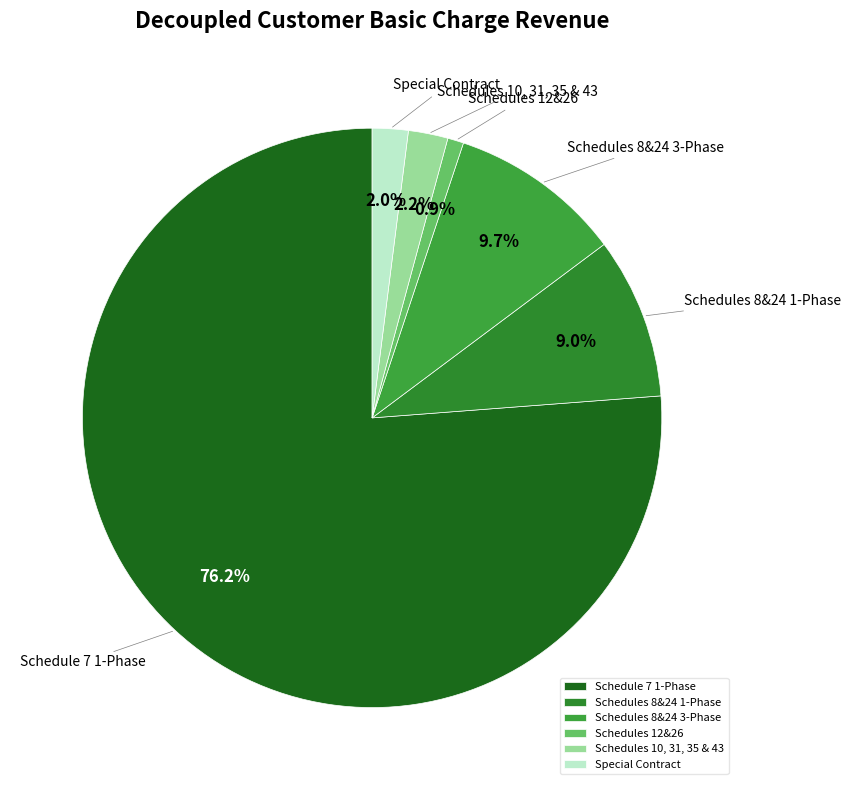

Which category has the biggest portion of the pie?

Schedule 7 1-Phase